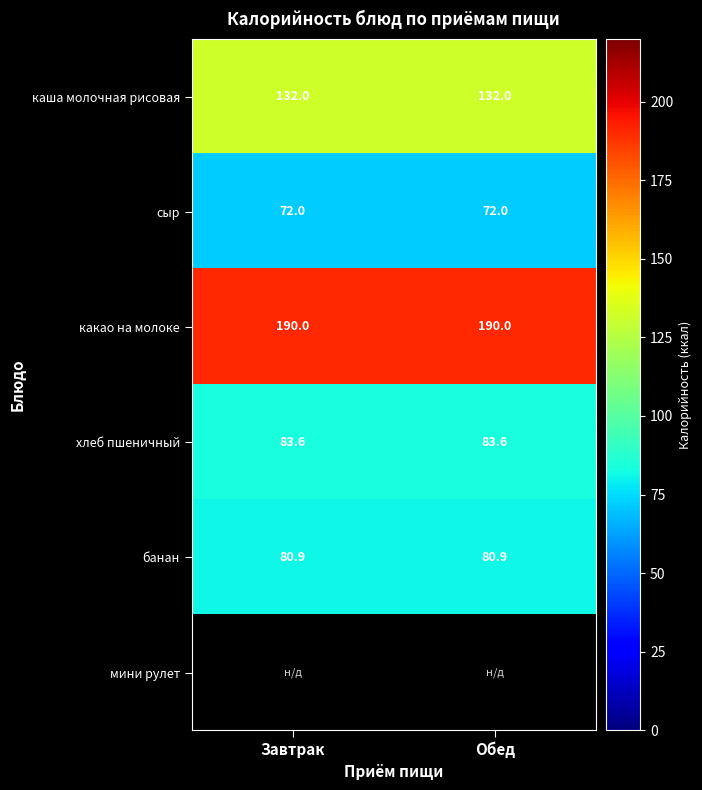

Between Обед and Завтрак, which is larger?

Обед